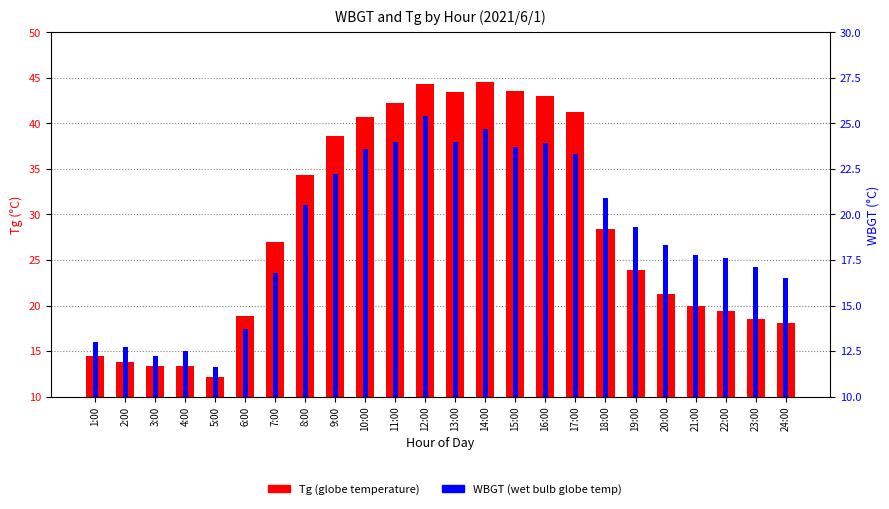

What is the maximum value for WBGT?

25.4